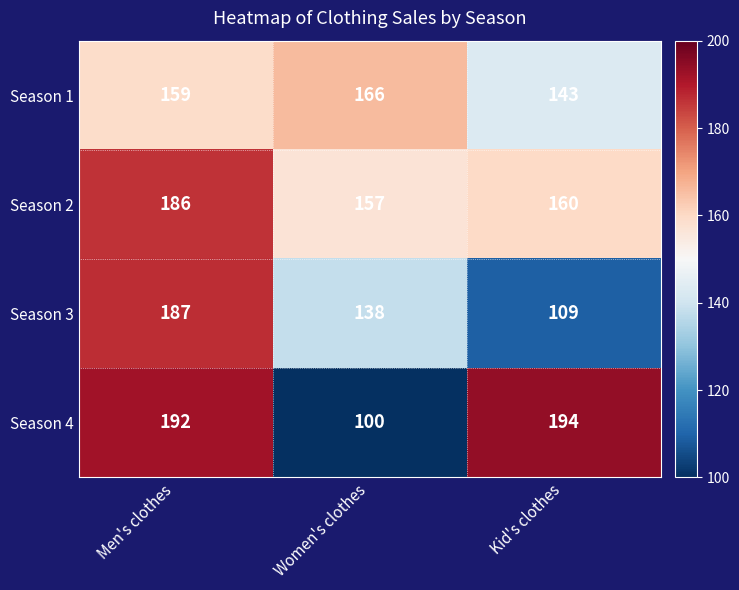

How many categories are shown in the chart?

3